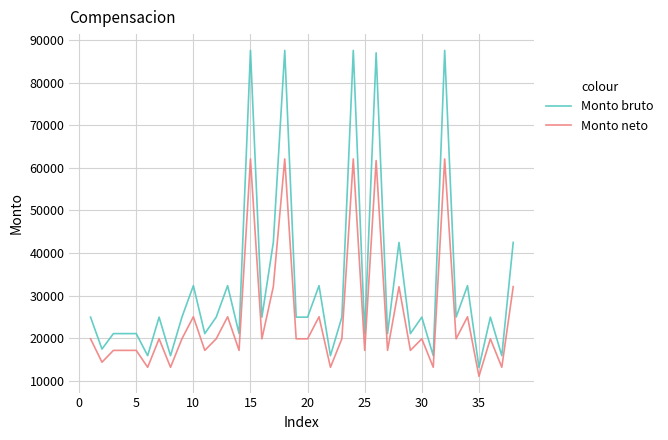

Reading left to right, extract all data points from this chart.

Monto bruto: 24927.6	17435.9	21061.2	21061.2	21061.2	15880.8	24927.6	15880.8	24927.6	32322.3	21061.2	24927.6	32322.3	21061.2	87566.1	24927.6	42473.4	87566.1	24927.6	24927.6	32322.3	15880.8	24927.6	87566.1	21061.2	86991.3	21061.2	42473.4	21061.2	24927.6	15880.8	87566.1	24927.6	32322.3	13120.1	24927.6	15880.8	42473.4
Monto neto: 19839.6	14347.0	17119.7	17119.7	17119.7	13157.7	19839.6	13157.7	19839.6	25015.9	17119.7	19839.6	25015.9	17119.7	62078.8	19839.6	32084.3	62078.8	19839.6	19839.6	25015.9	13157.7	19839.6	62078.8	17119.7	61699.5	17119.7	32084.3	17119.7	19839.6	13157.7	62078.8	19839.6	25015.9	11038.2	19839.6	13157.7	32084.3